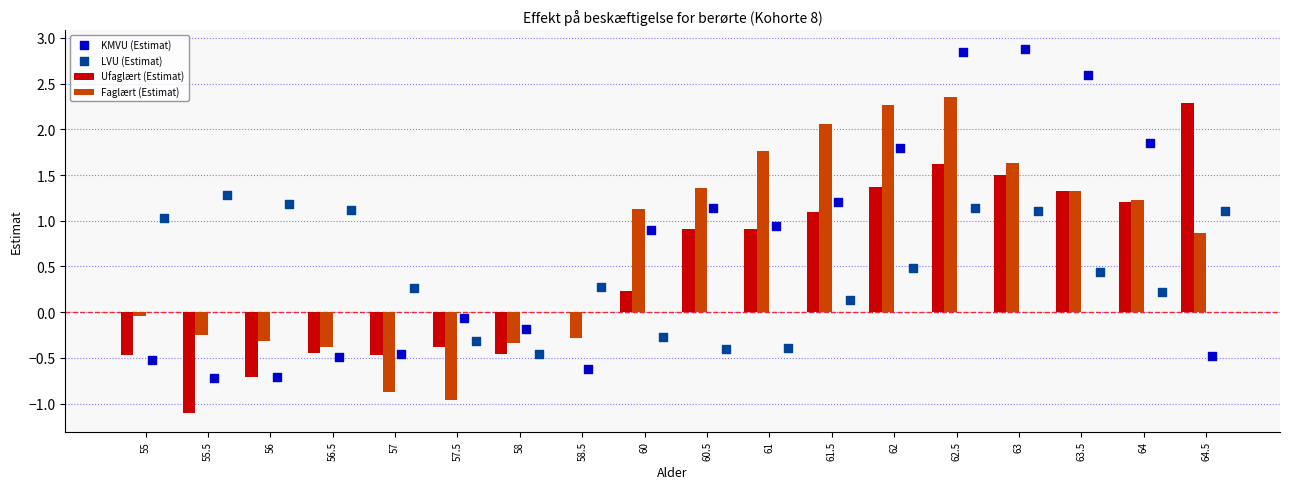

Which series contains the lowest Y value?

Ufaglært (Estimat)